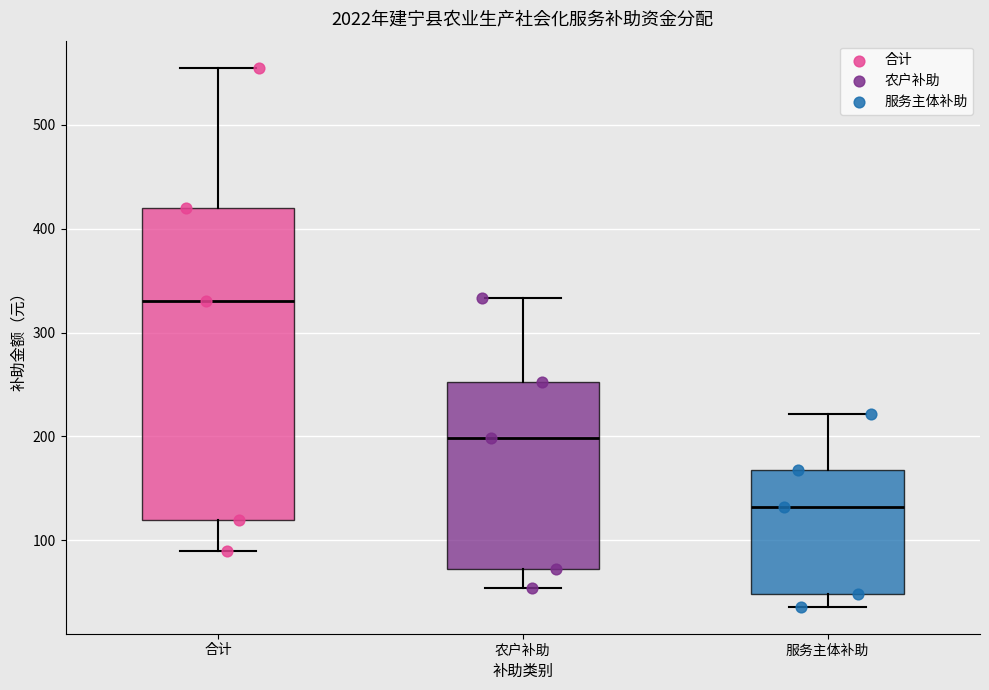

Reading left to right, read every box against the y-axis: the position of its median line, the range the box covers, and the ends of its whiskers. The values are not printed on the chart, so give them approximately, as read against the axis.

合计: median 330, box 120 to 420, whiskers 90 to 560
农户补助: median 200, box 70 to 250, whiskers 50 to 330
服务主体补助: median 130, box 50 to 170, whiskers 40 to 220